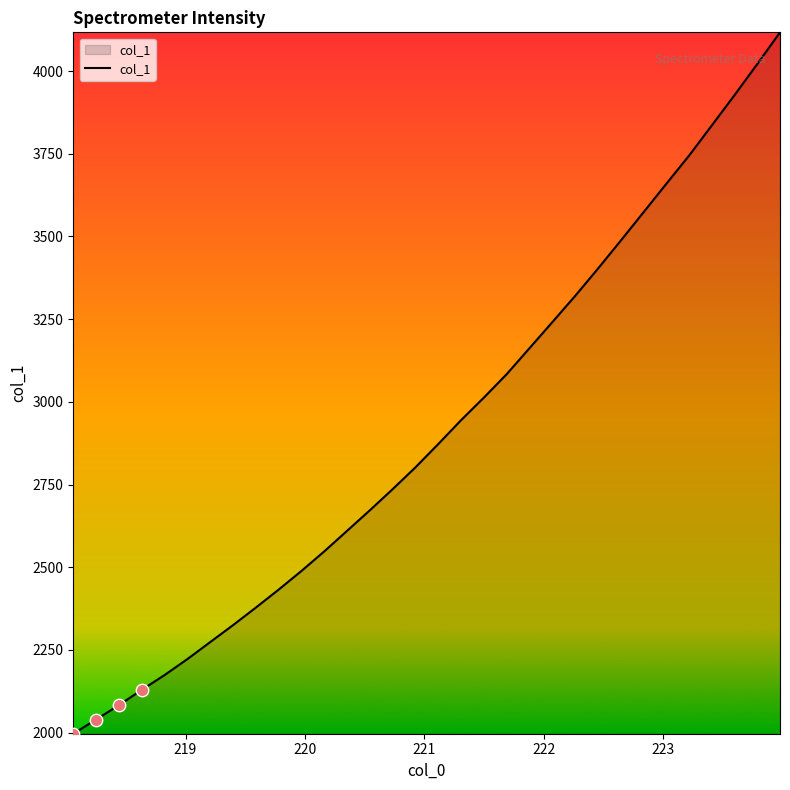

What is the minimum value shown in the chart?

1996.9